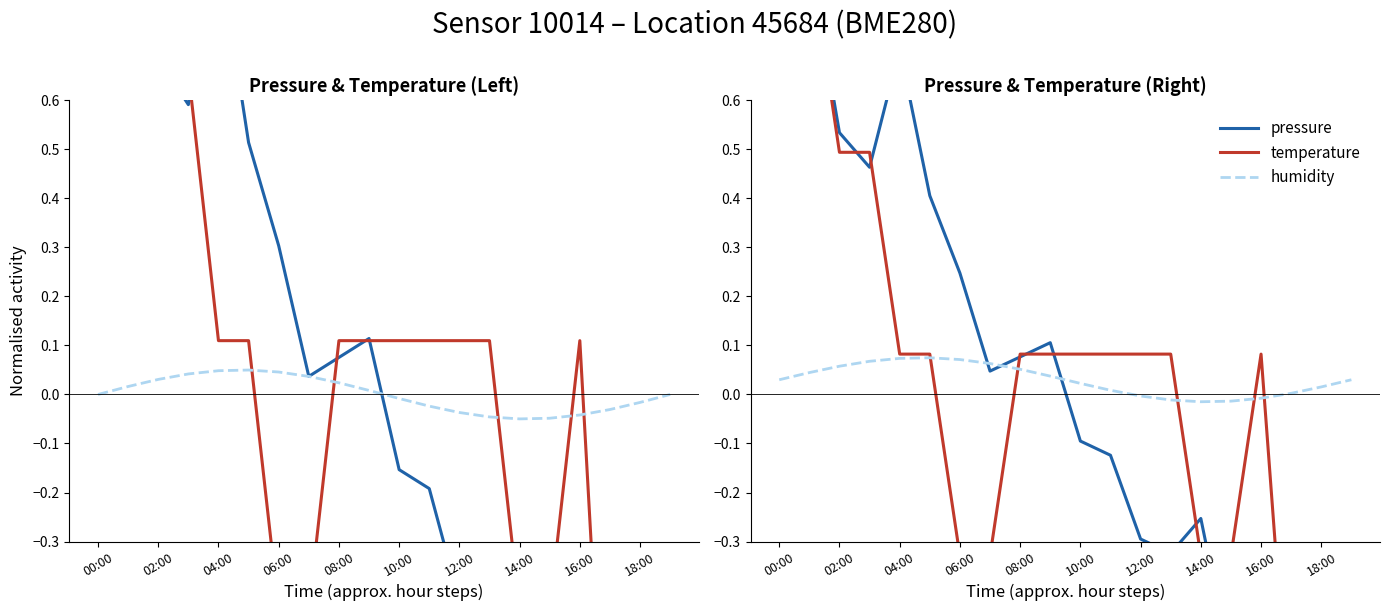

Where is the first local maximum for temperature?

16:00